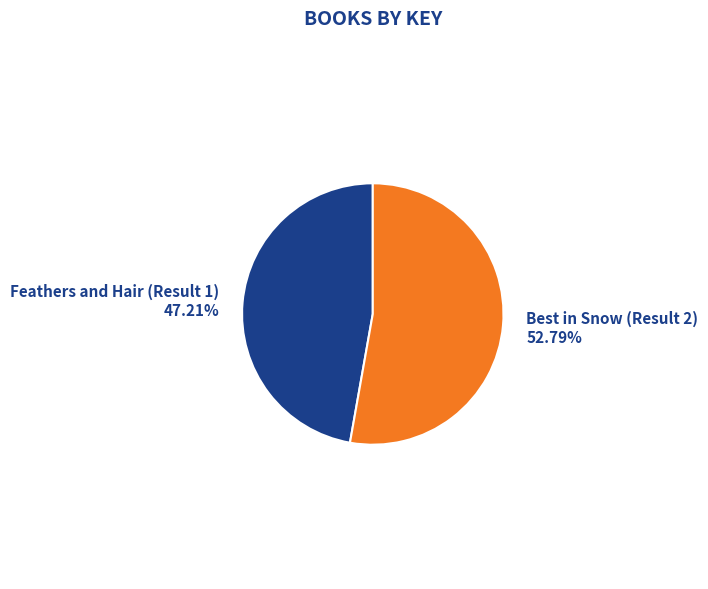

What is the largest slice in the pie chart?

Best in Snow (Result 2)